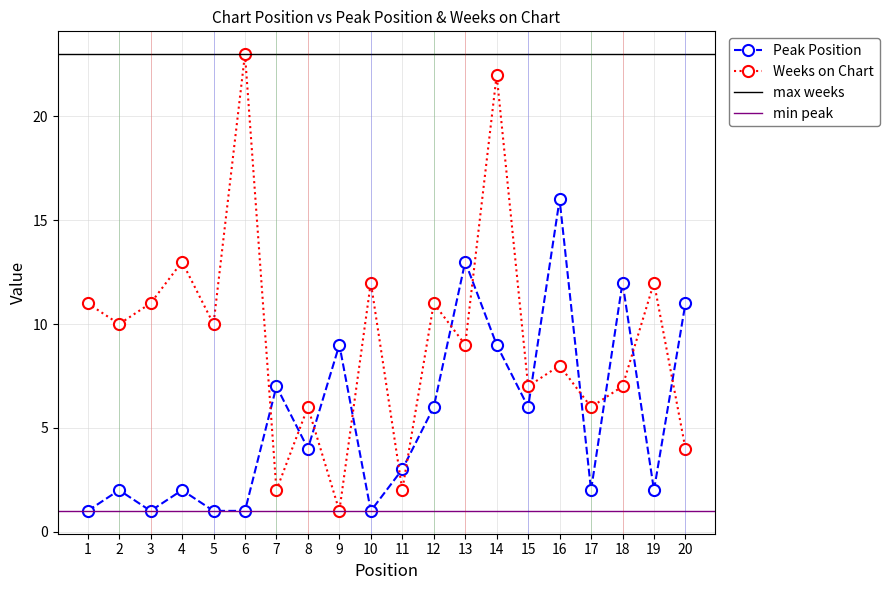

Between 4 and 11, which series saw the biggest shift?

Weeks on Chart